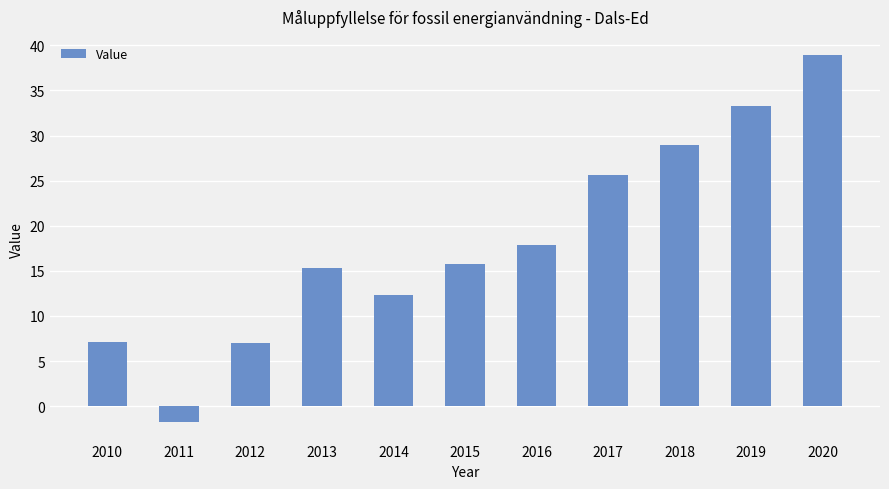

The chart shows a value of 19.7 at 2014. True or false?

False